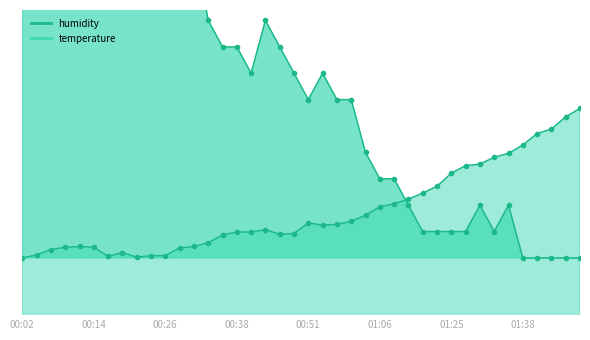

How many interior local peaks (higher than both neighbors) does the data have?

6